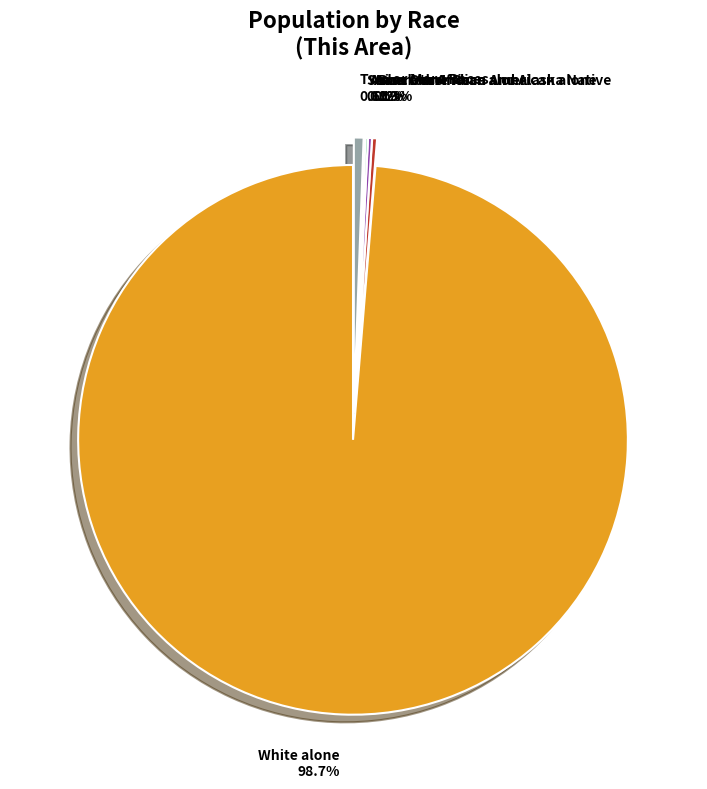

Which category has the biggest portion of the pie?

White alone 98.7%